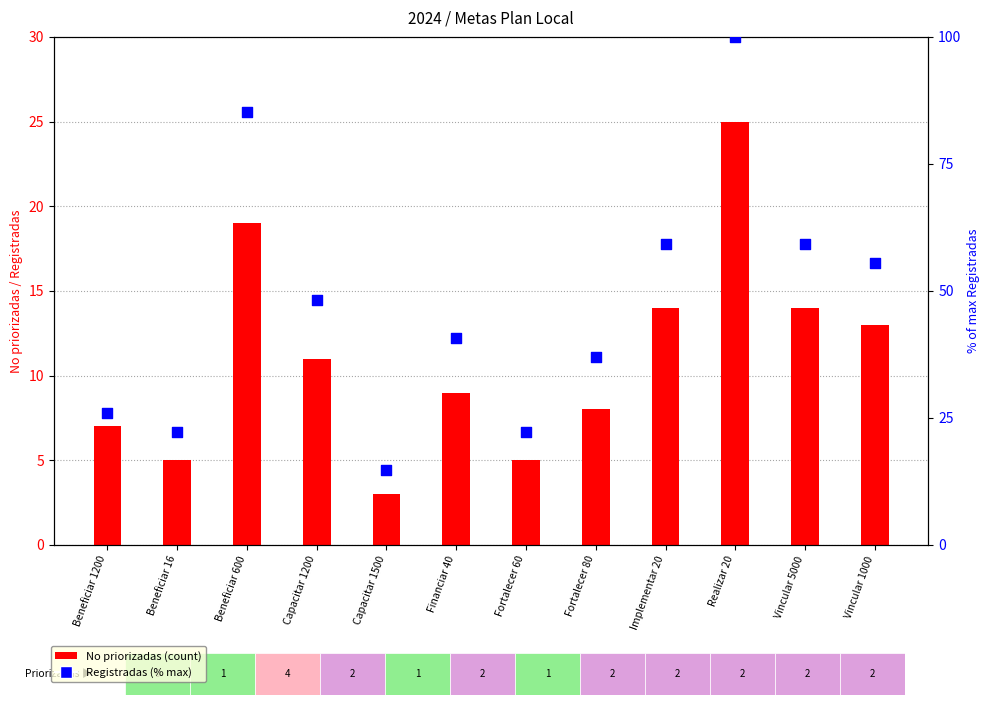

At how many categories does at least one series exceed 92?

1